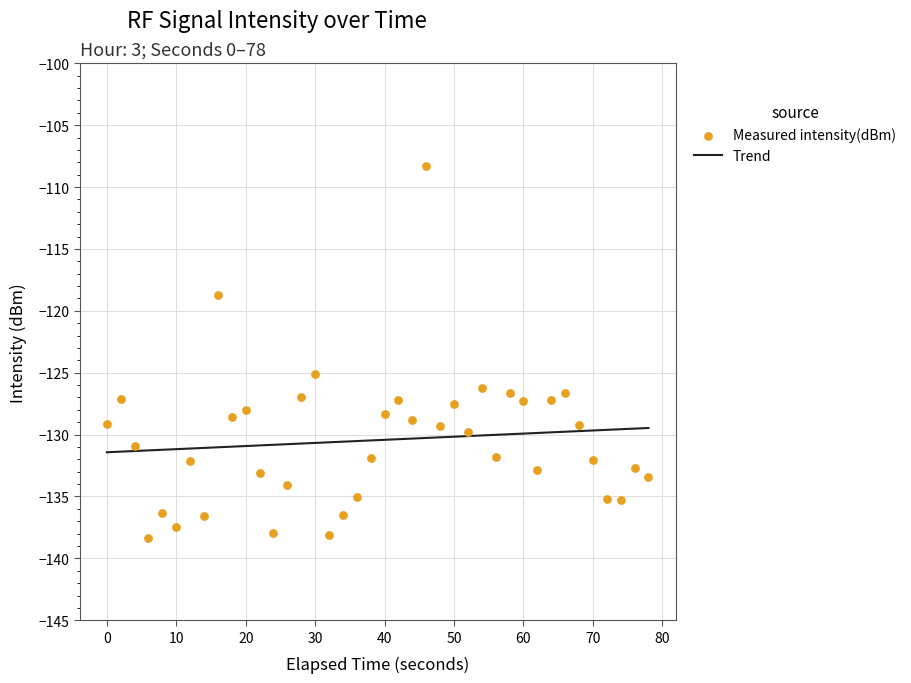

At how many categories does at least one series exceed -122?

2